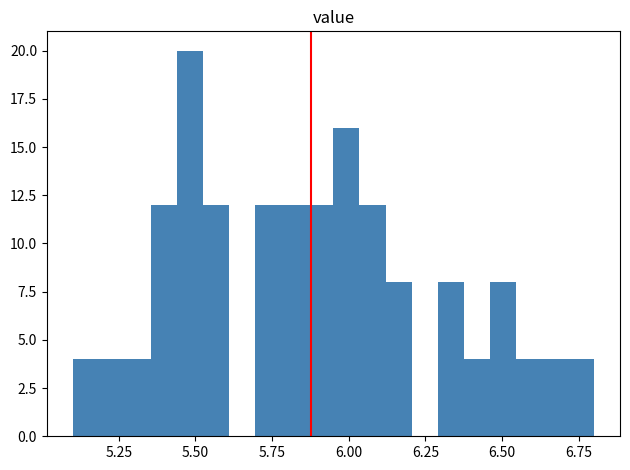

Around what value on the x-axis is the tallest bar? Give the approximate position of its centre, as read against the axis.

5.50